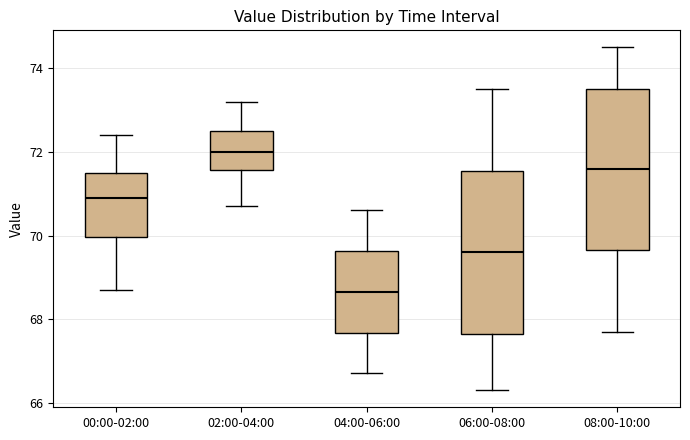

Reading left to right, read every box against the y-axis: the position of its median line, the range the box covers, and the ends of its whiskers. The values are not printed on the chart, so give them approximately, as read against the axis.

00:00-02:00: median 71.0, box 70.0 to 71.6, whiskers 68.8 to 72.4
02:00-04:00: median 72.0, box 71.6 to 72.6, whiskers 70.8 to 73.2
04:00-06:00: median 68.6, box 67.6 to 69.6, whiskers 66.8 to 70.6
06:00-08:00: median 69.6, box 67.6 to 71.6, whiskers 66.4 to 73.6
08:00-10:00: median 71.6, box 69.6 to 73.6, whiskers 67.8 to 74.6